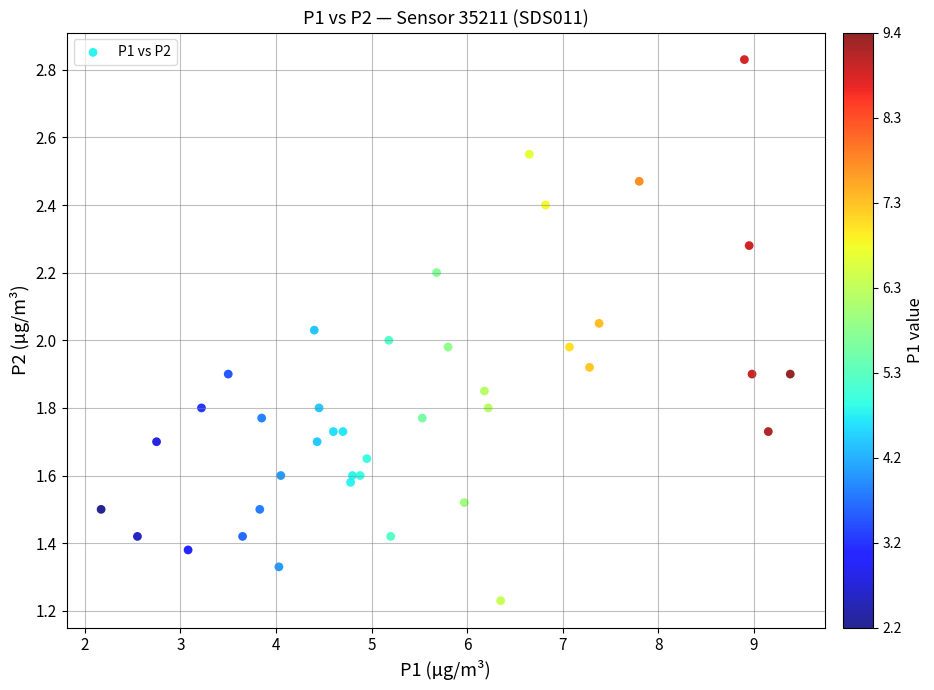

What is the range of X values (max minus min)?

7.2